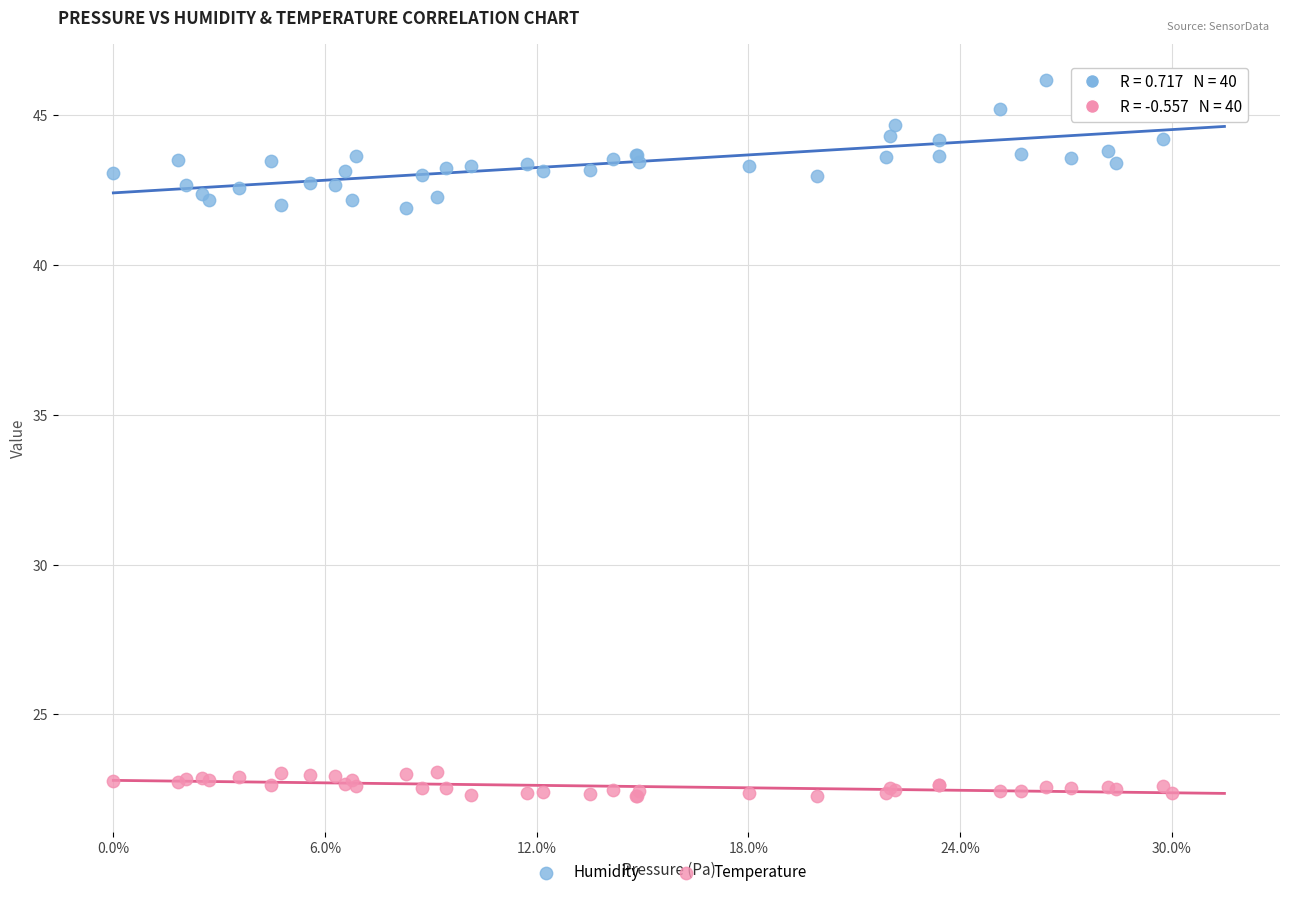

Which series contains the highest Y value?

Humidity